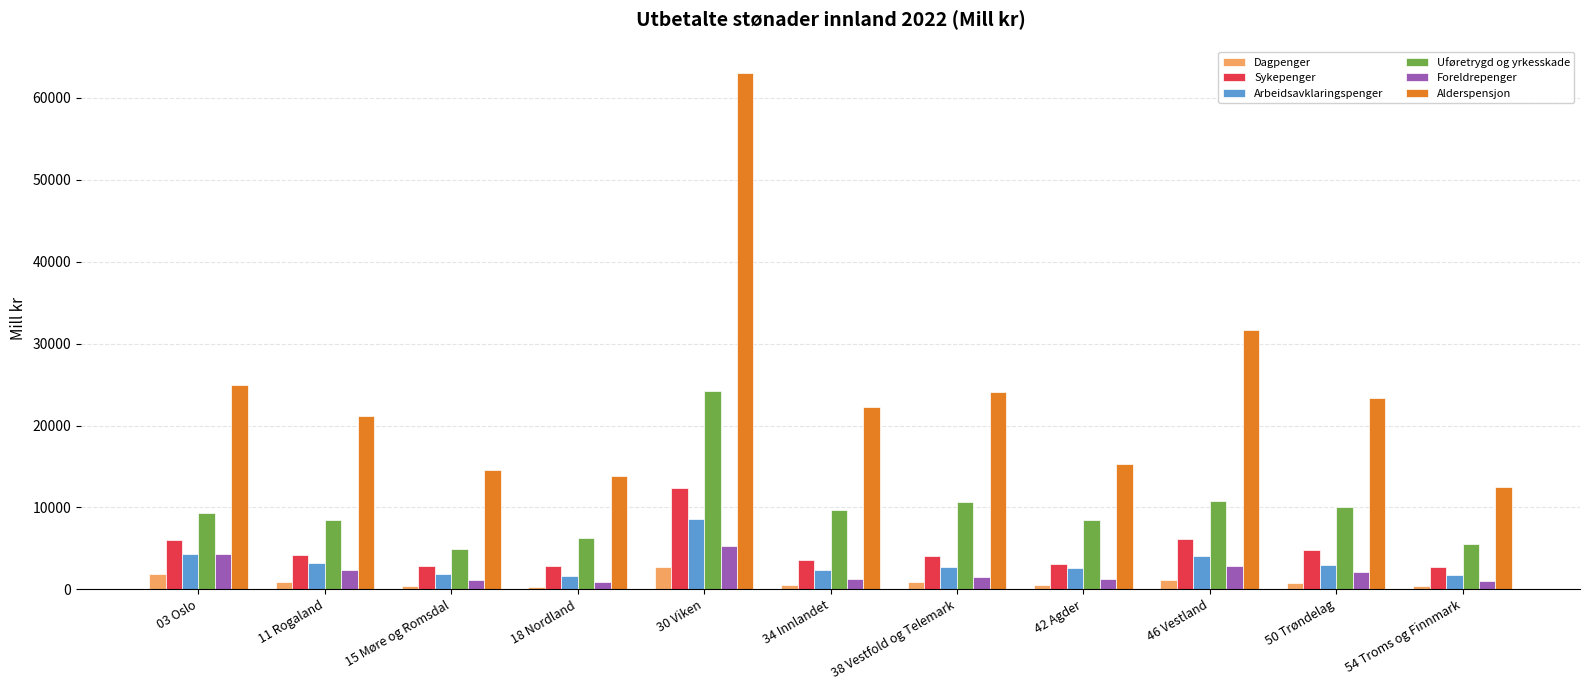

What is the value of the Uføretrygd og yrkesskade bar at the 10th from the left?

10073.7